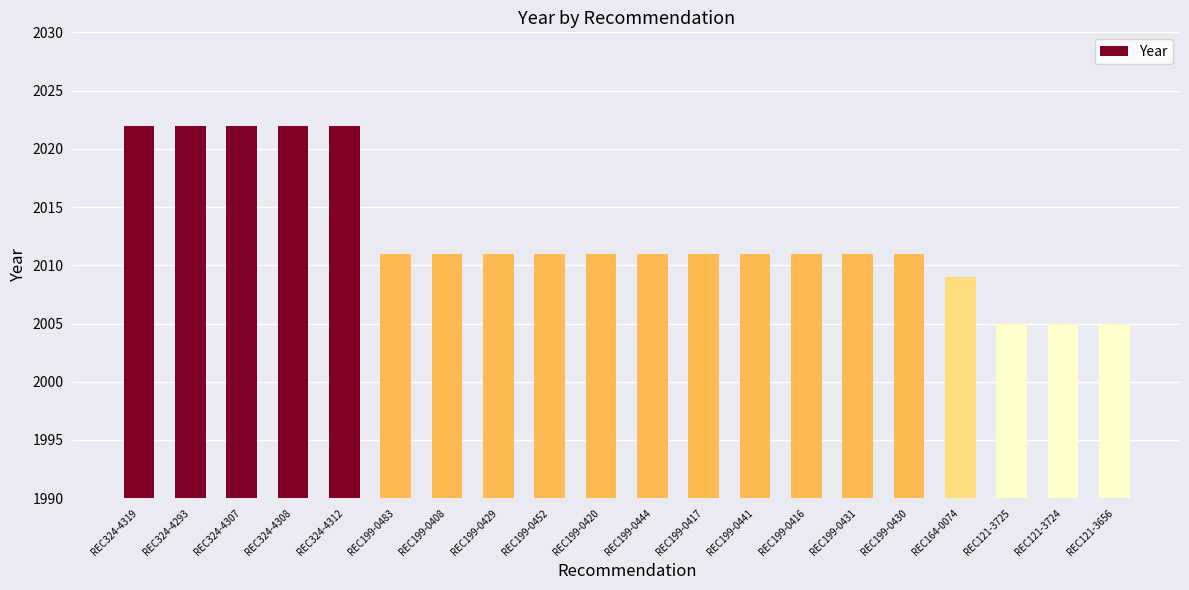

Between REC199-0429 and REC121-3656, which is larger?

REC199-0429